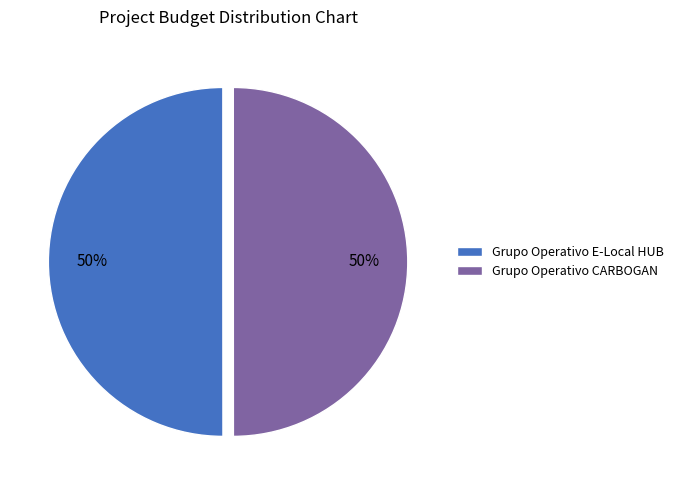

Is the sum of Grupo Operativo E-Local HUB and Grupo Operativo CARBOGAN greater than half?

Yes